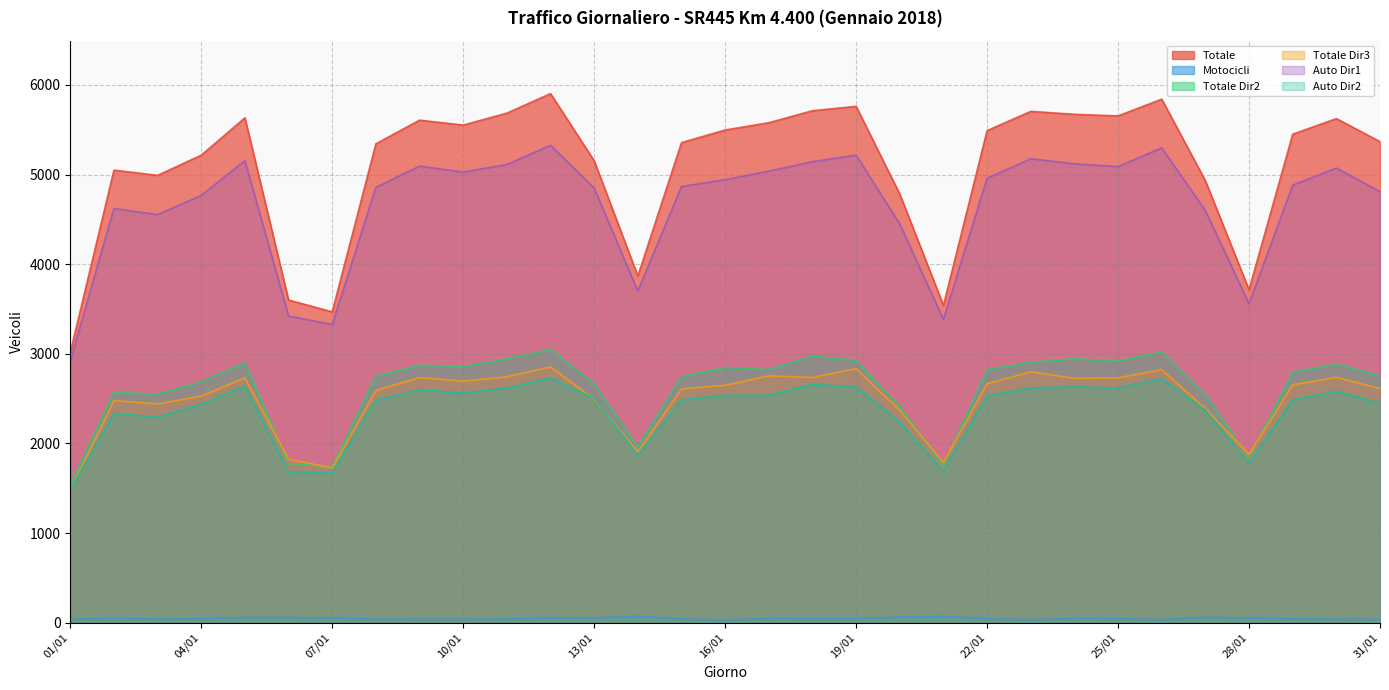

Is it true that Totale Dir2 equals 3737 at 08/01?

False